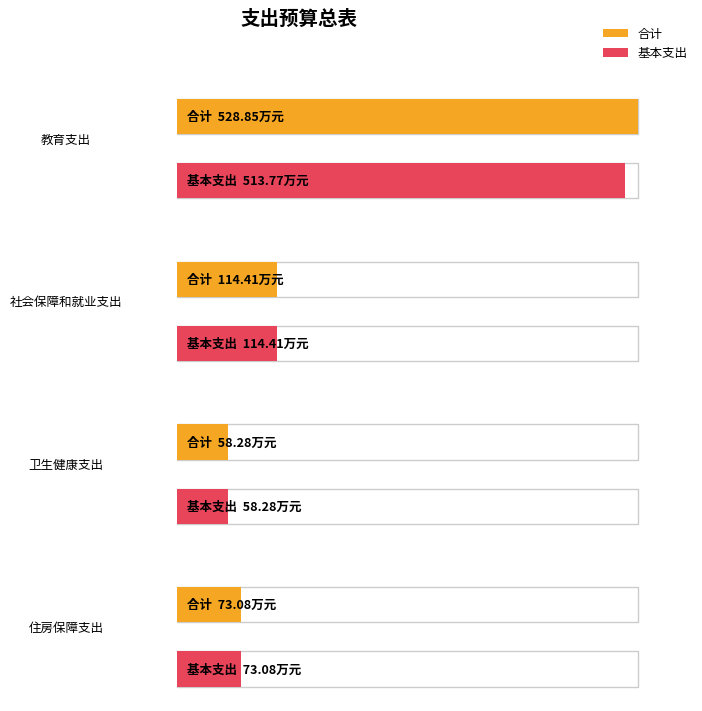

Where is 基本支出 nearest to the value 286?

社会保障和就业支出